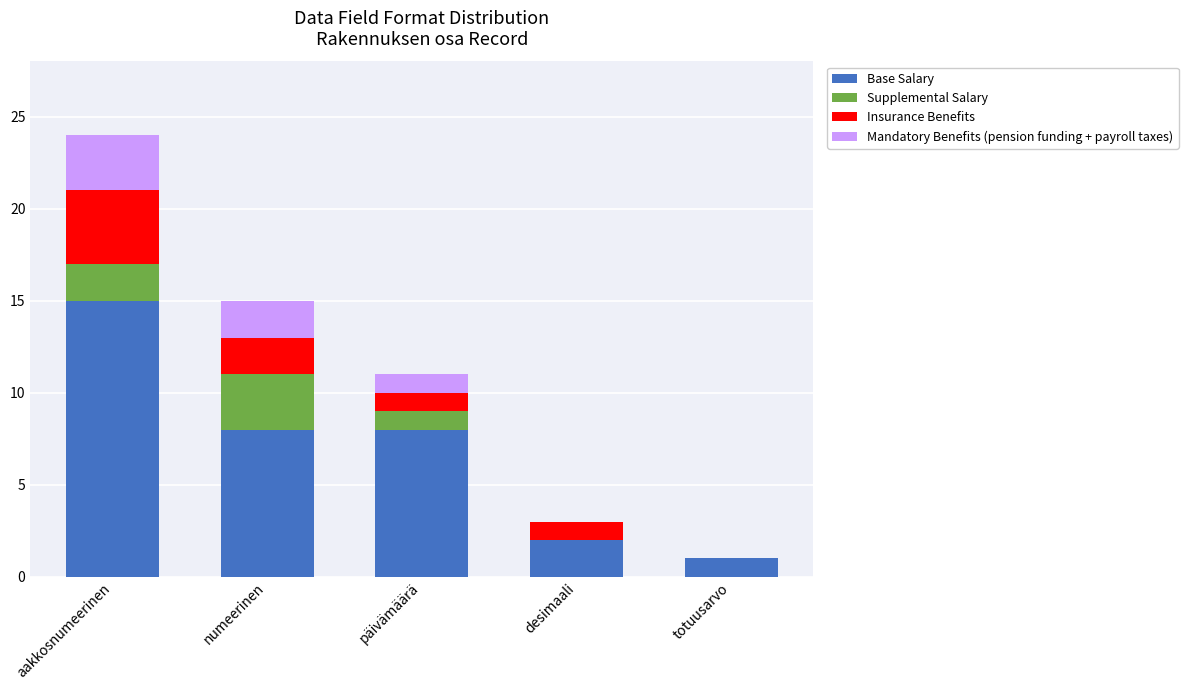

Which category has the highest value in the Base Salary series?

aakkosnumeerinen